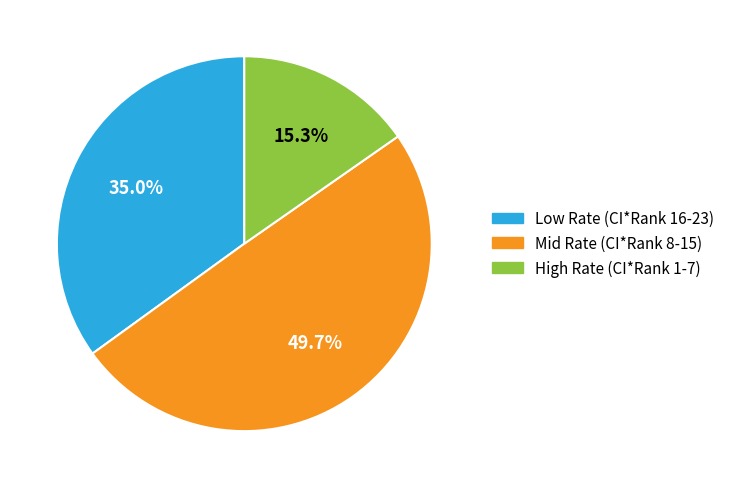

What is the ratio of the value at Mid Rate (CI*Rank 8-15) to the value at High Rate (CI*Rank 1-7)?

3.2